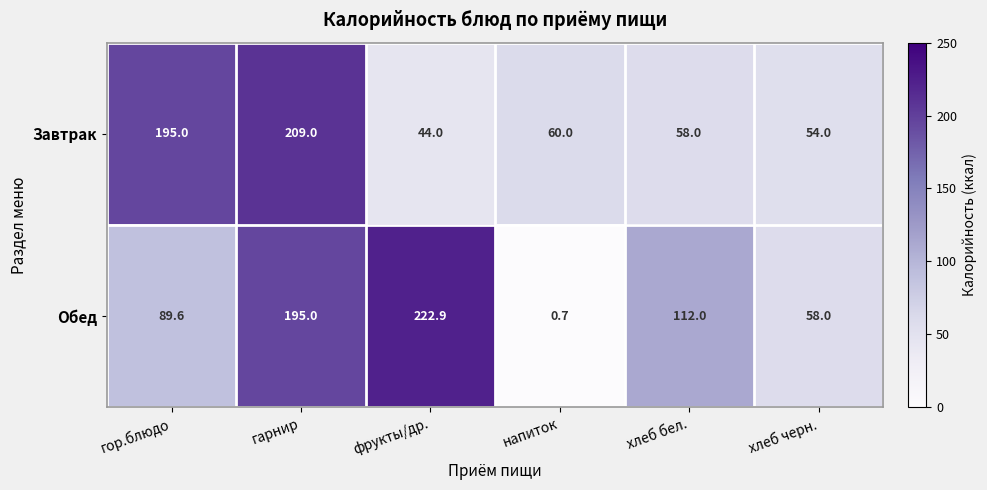

Rank the series by their maximum value, from lowest to highest.

Завтрак, Обед